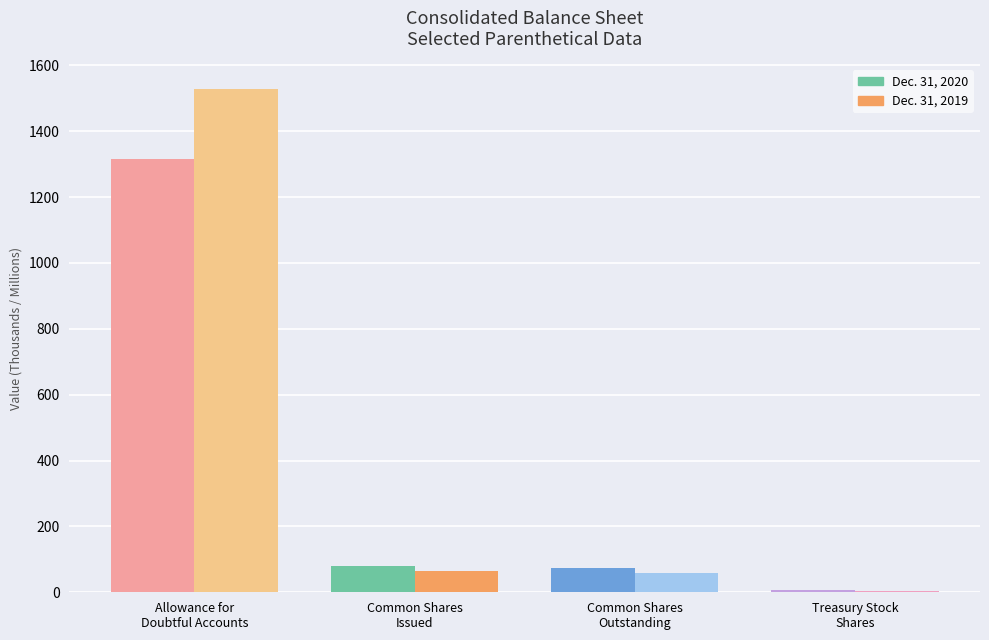

What is the maximum value shown in the chart?

1527.0